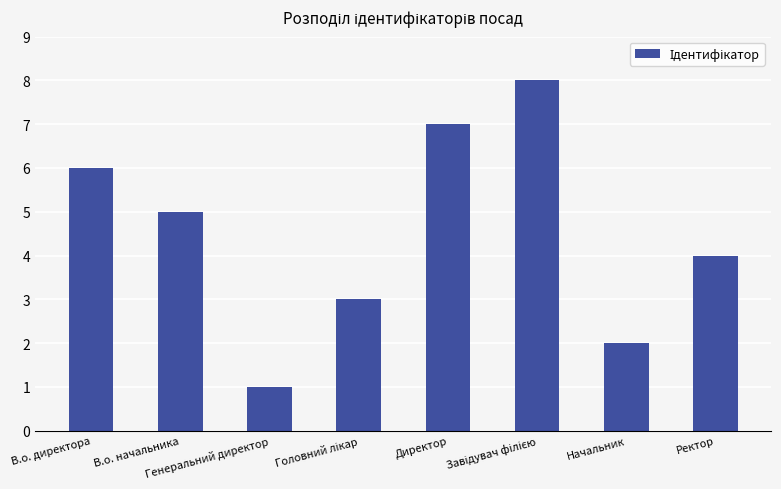

Is it true that the value at Ректор is 4?

True